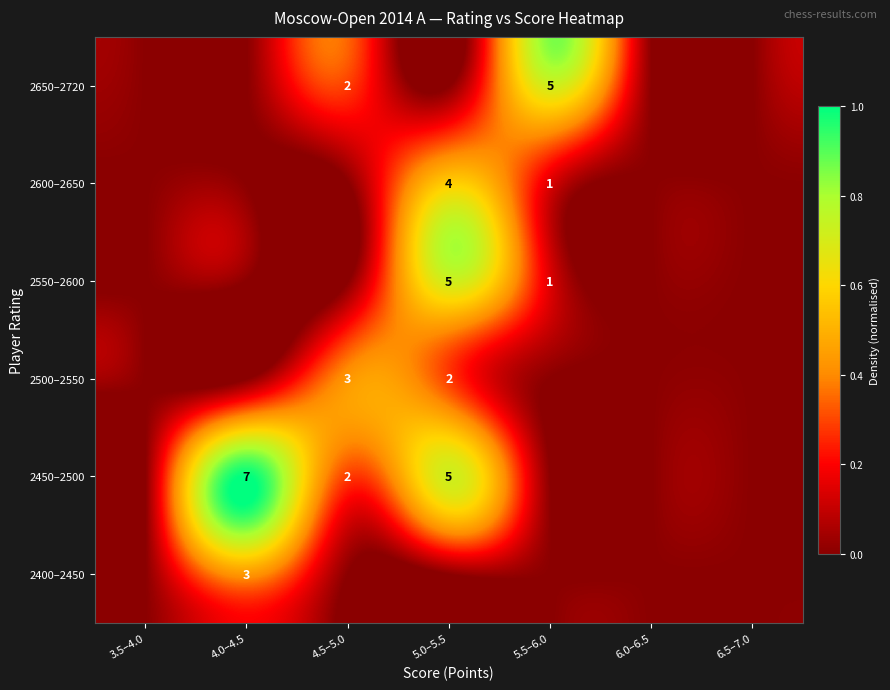

How many data points does each series have?

7